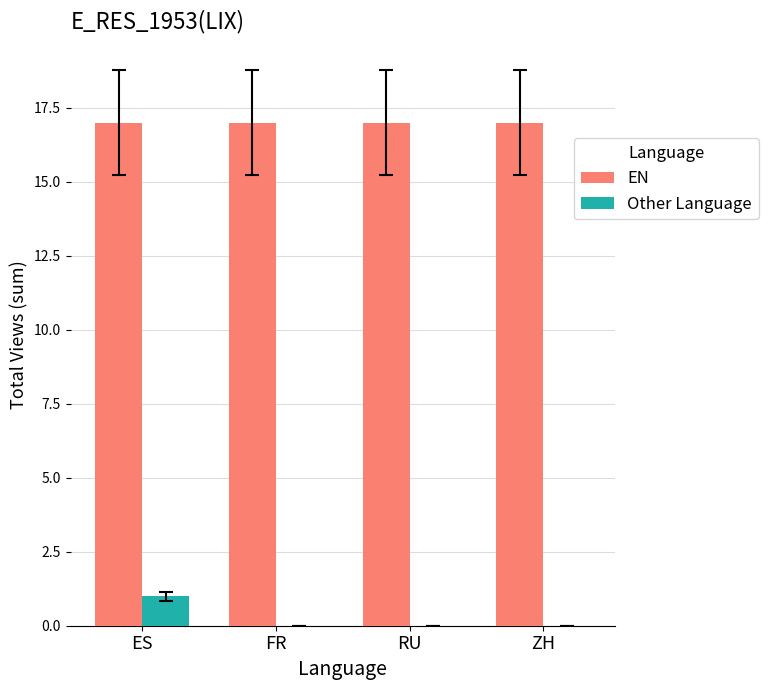

Is the value of EN at ZH greater than the value of Other Language at FR?

Yes